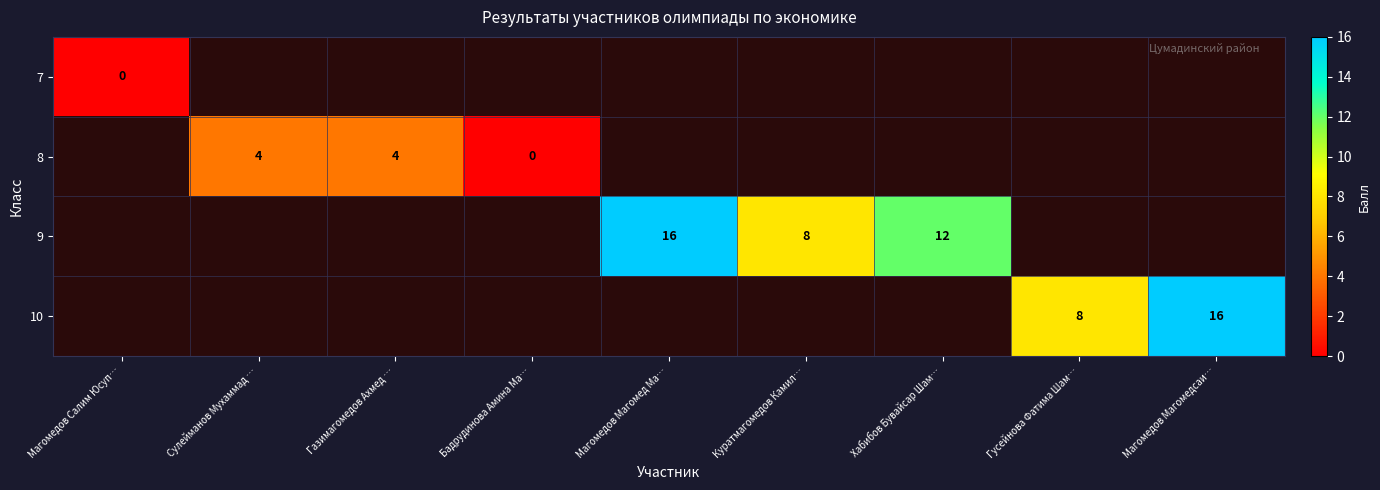

True or false: 9 has a value of 16 at Магомедов Магомед Ма….

True